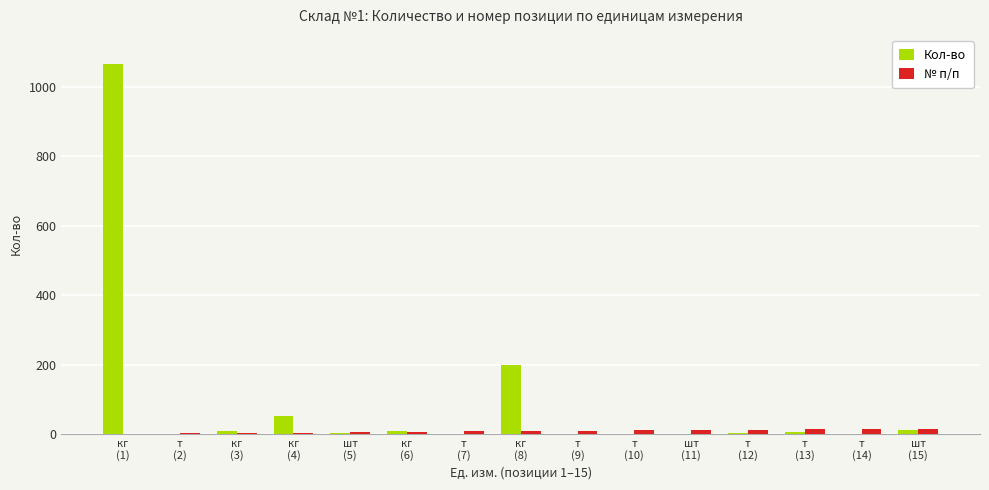

What is the greatest value displayed?

1066.8